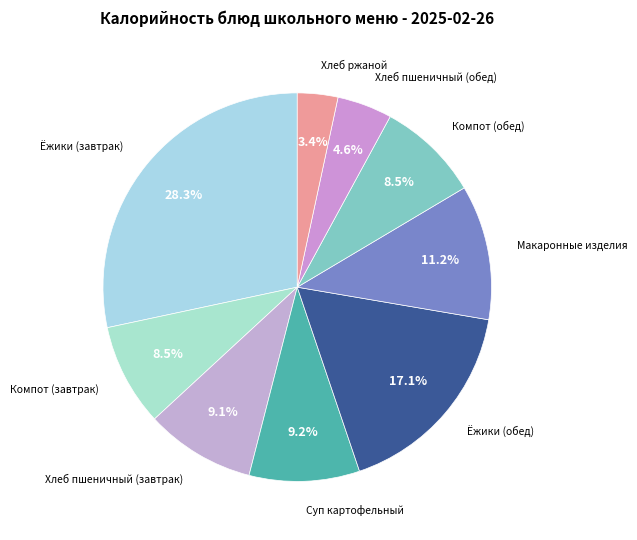

True or false: Макаронные изделия accounts for 11% of the total.

True